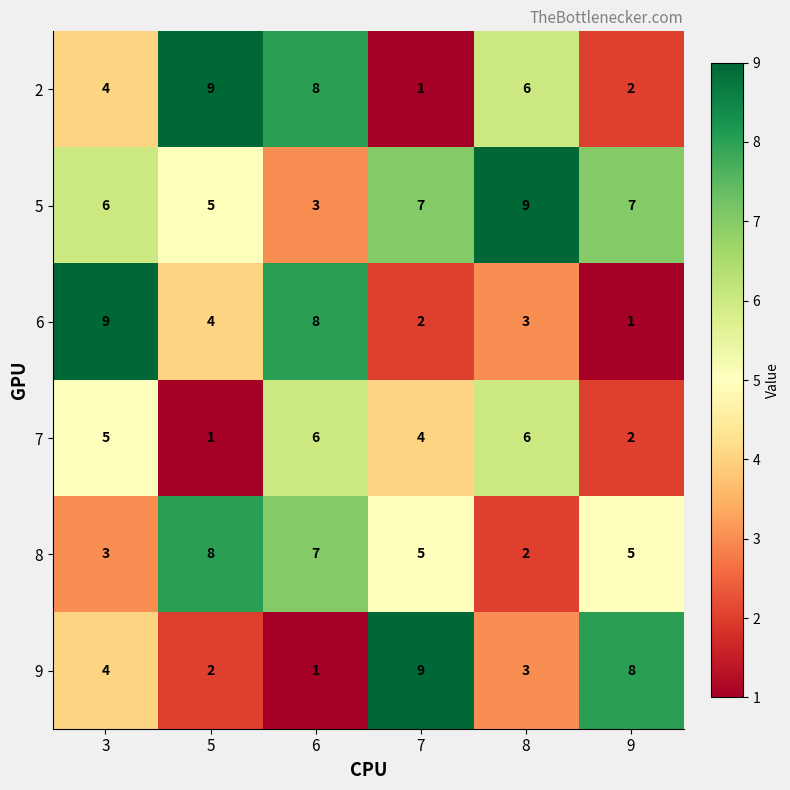

Which series has the largest total across all categories?

5